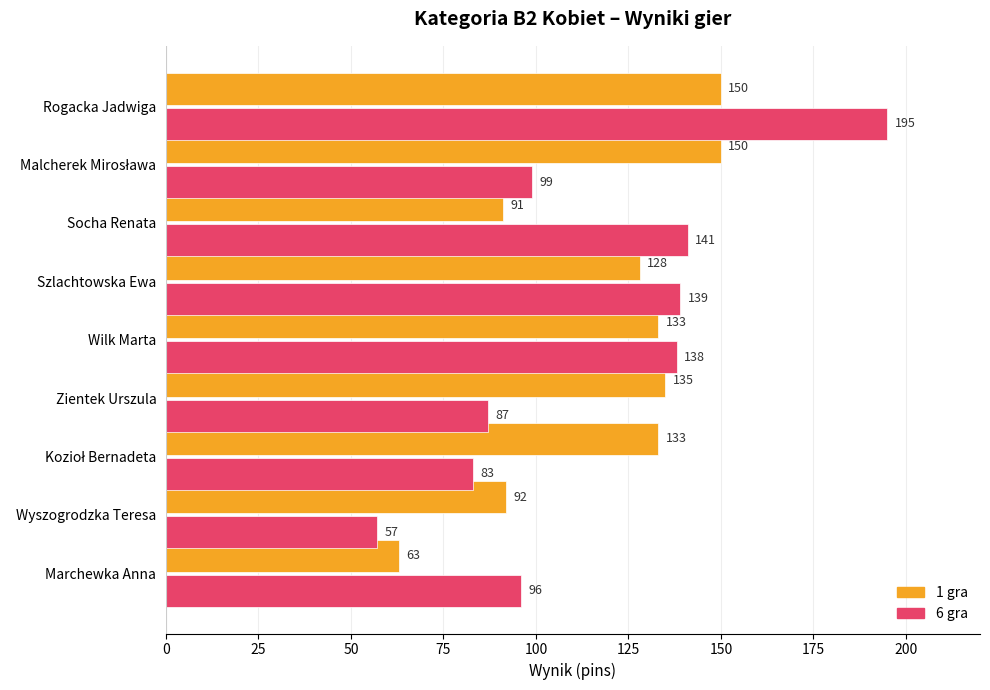

List the series in order of their overall mean, lowest first.

6 gra, 1 gra